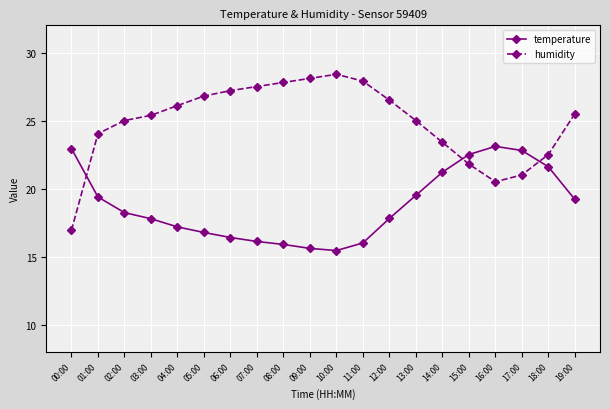

What is the sum of all humidity values?

497.3